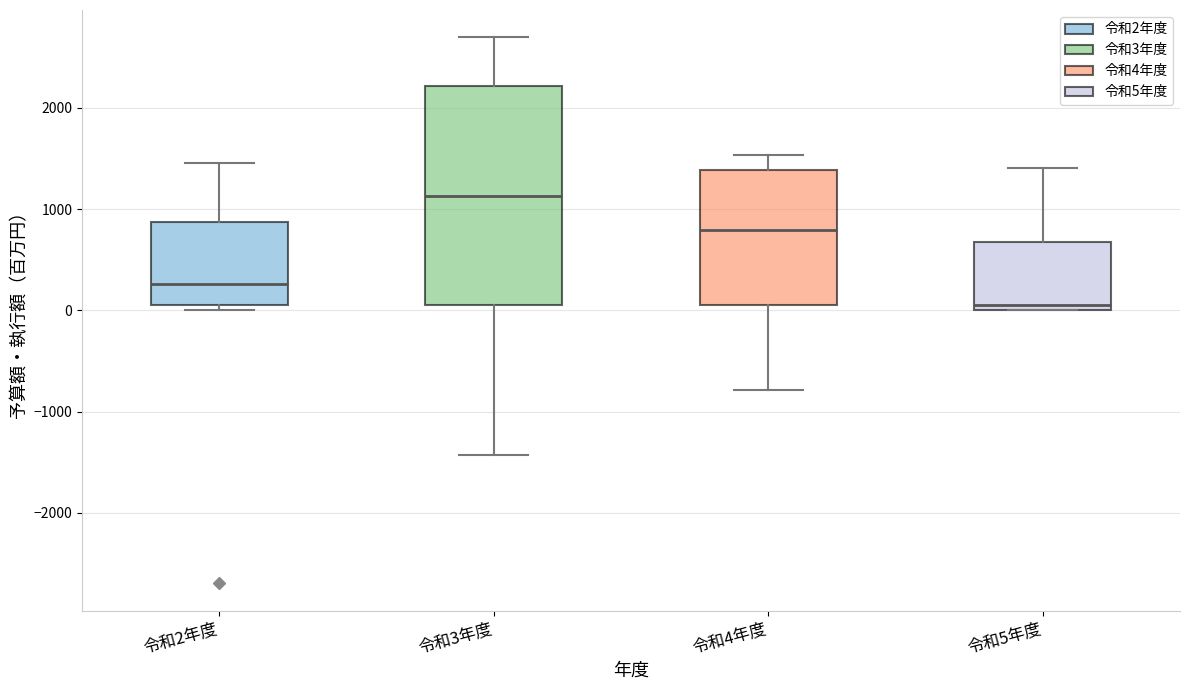

Reading left to right, transcribe this box plot: for each box, give where its median line is, the range the box spans, and where its two whiskers end, as read against the y-axis. The values are not printed on the chart, so give them approximately, as read against the axis.

令和2年度: median 300, box 100 to 900, whiskers 0 to 1500
令和3年度: median 1100, box 100 to 2200, whiskers -1400 to 2700
令和4年度: median 800, box 100 to 1400, whiskers -800 to 1500
令和5年度: median 100, box 0 to 700, whiskers 0 to 1400